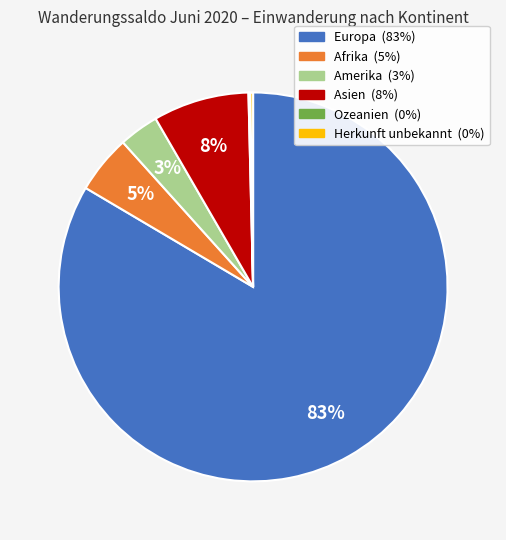

The Asien slice represents 8% of the pie. True or false?

True